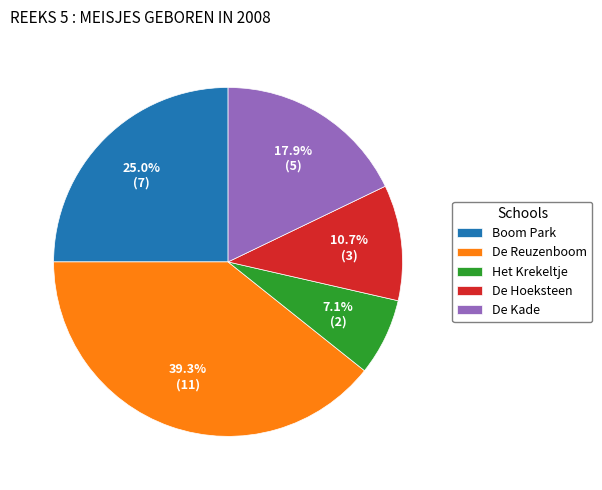

The De Kade slice represents 27% of the pie. True or false?

False